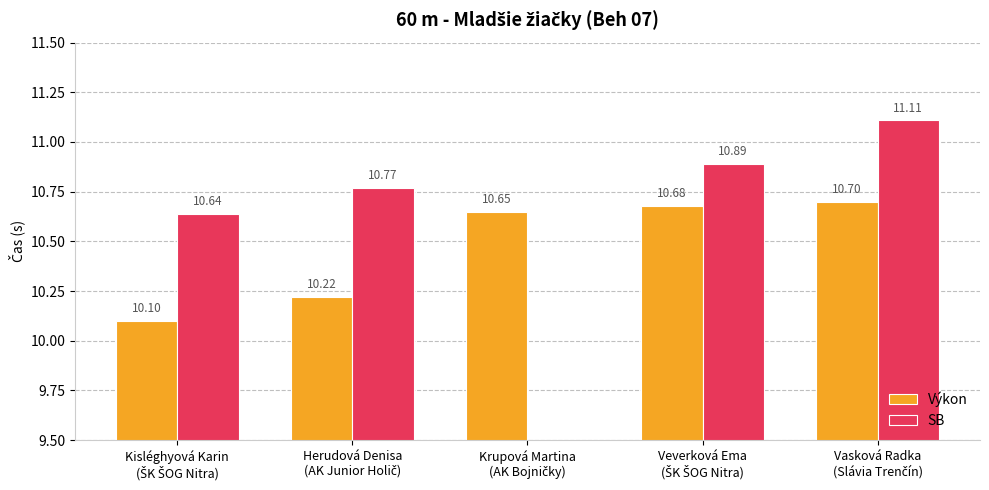

What is the label of the 1st bar from the left?

Kisléghyová Karin
(ŠK ŠOG Nitra)